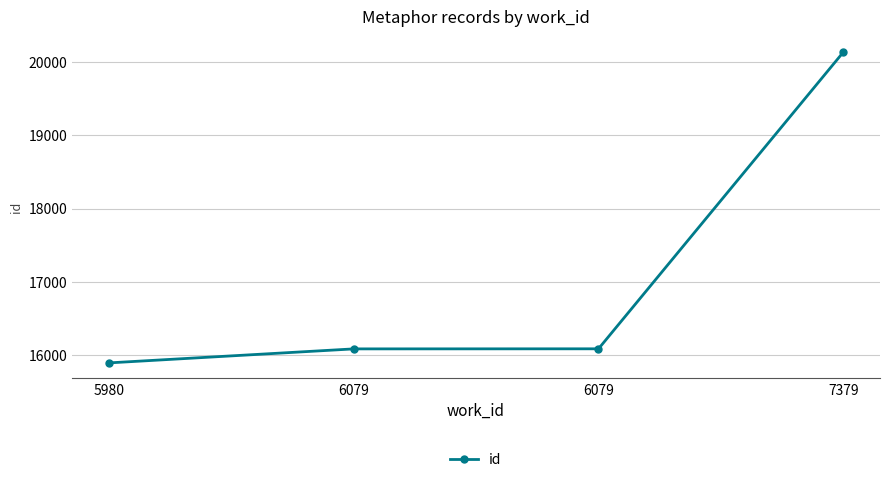

Where does the data first go above 16090?

7379